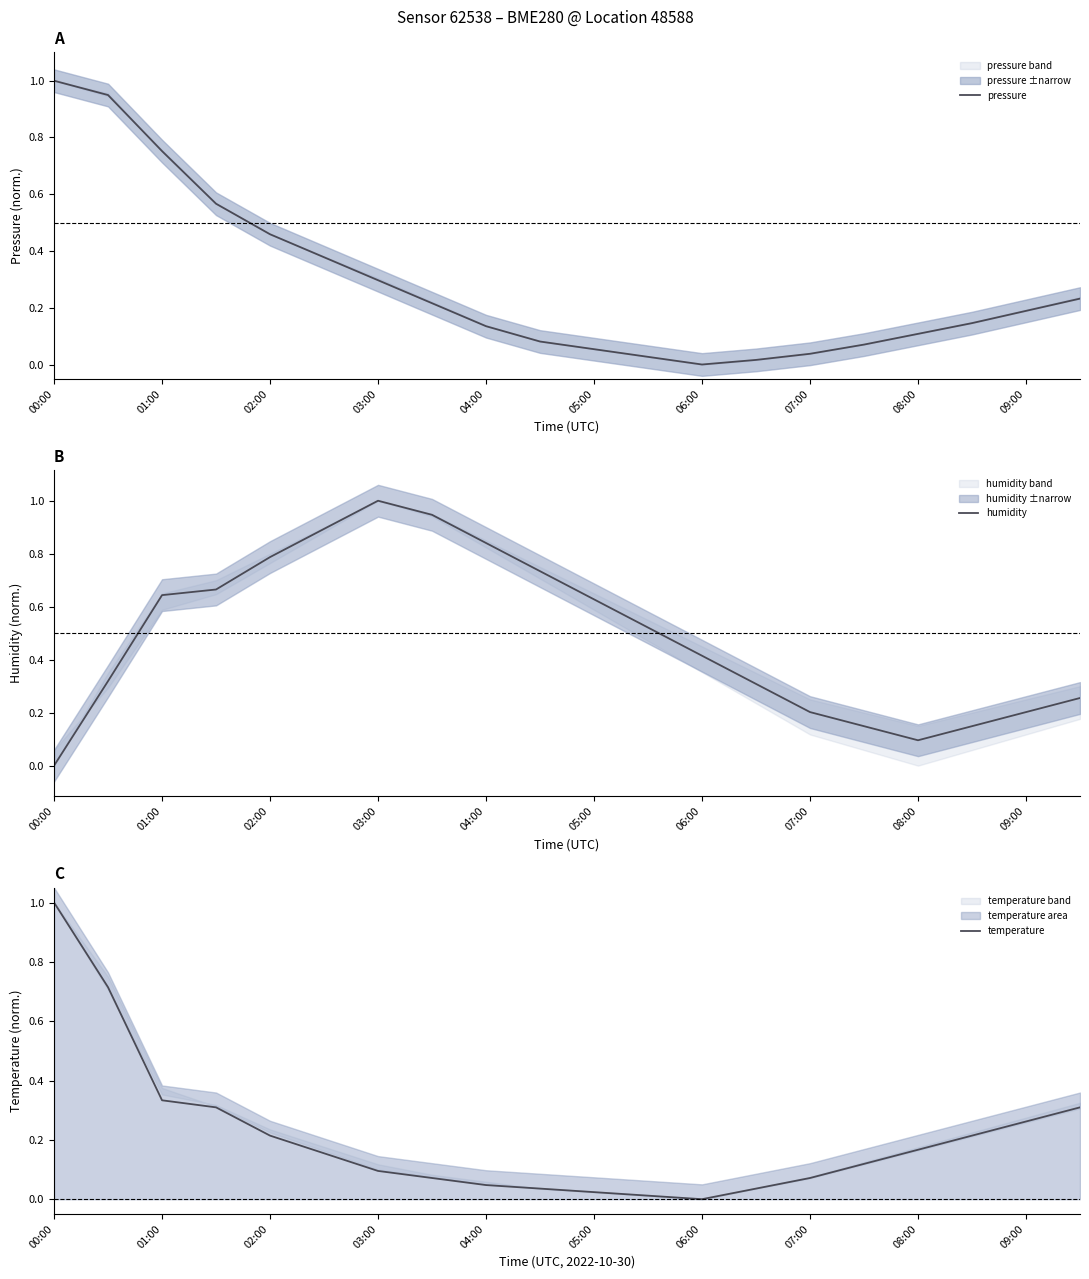

The pressure series shows 0.0 at 08:00. True or false?

False